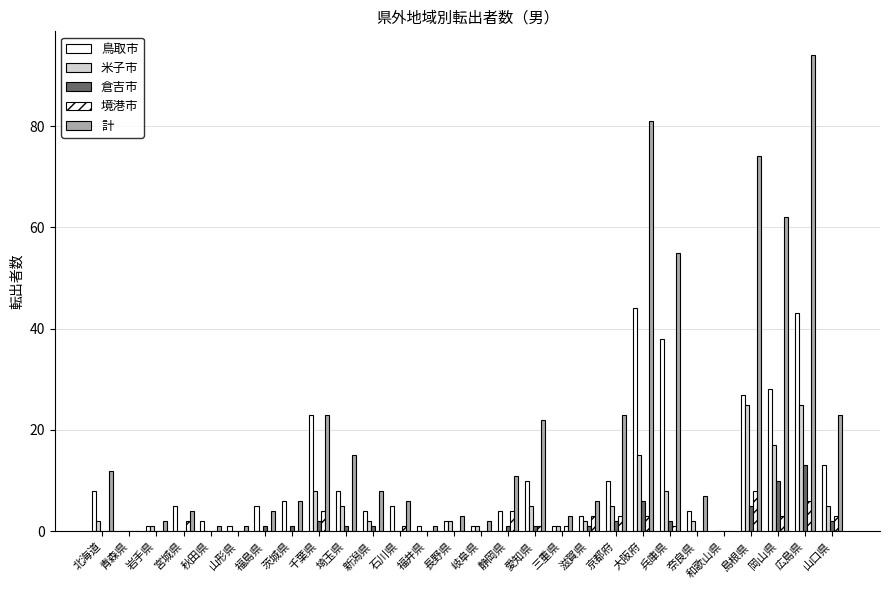

Does the chart contain stacked bars?

No